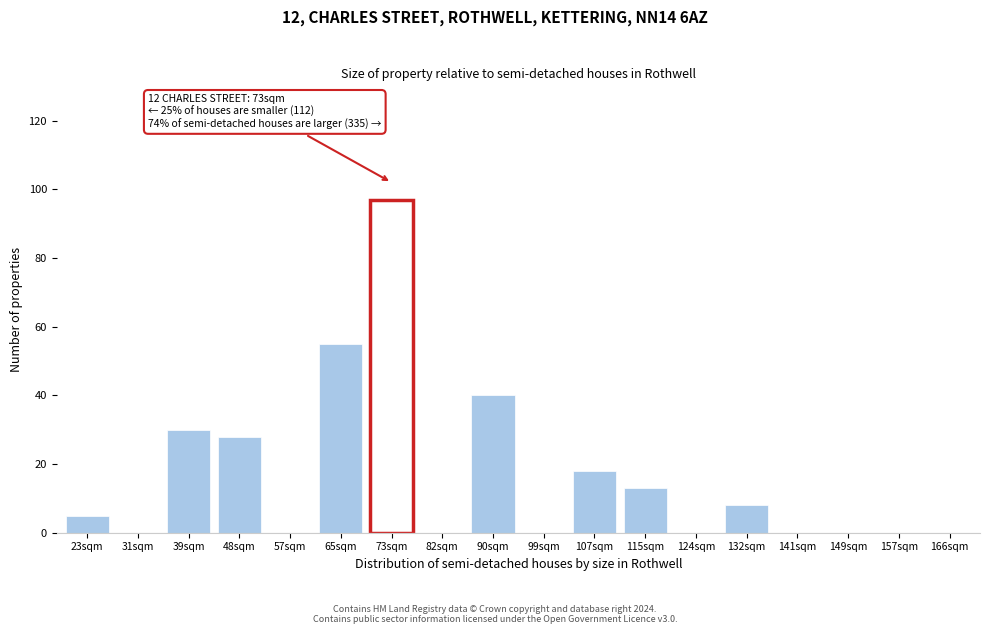

Reading left to right, list all the values displayed in this chart.

23sqm=5	31sqm=0	39sqm=30	48sqm=28	57sqm=0	65sqm=55	73sqm=97	82sqm=0	90sqm=40	99sqm=0	107sqm=18	115sqm=13	124sqm=0	132sqm=8	141sqm=0	149sqm=0	157sqm=0	166sqm=0